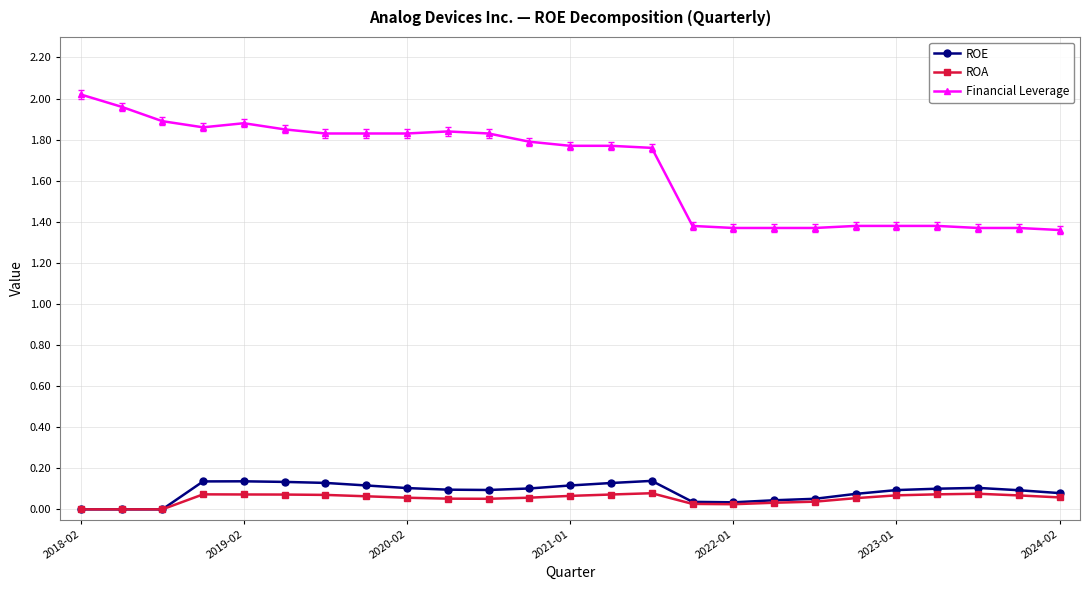

True or false: ROA and Financial Leverage intersect in this chart.

False